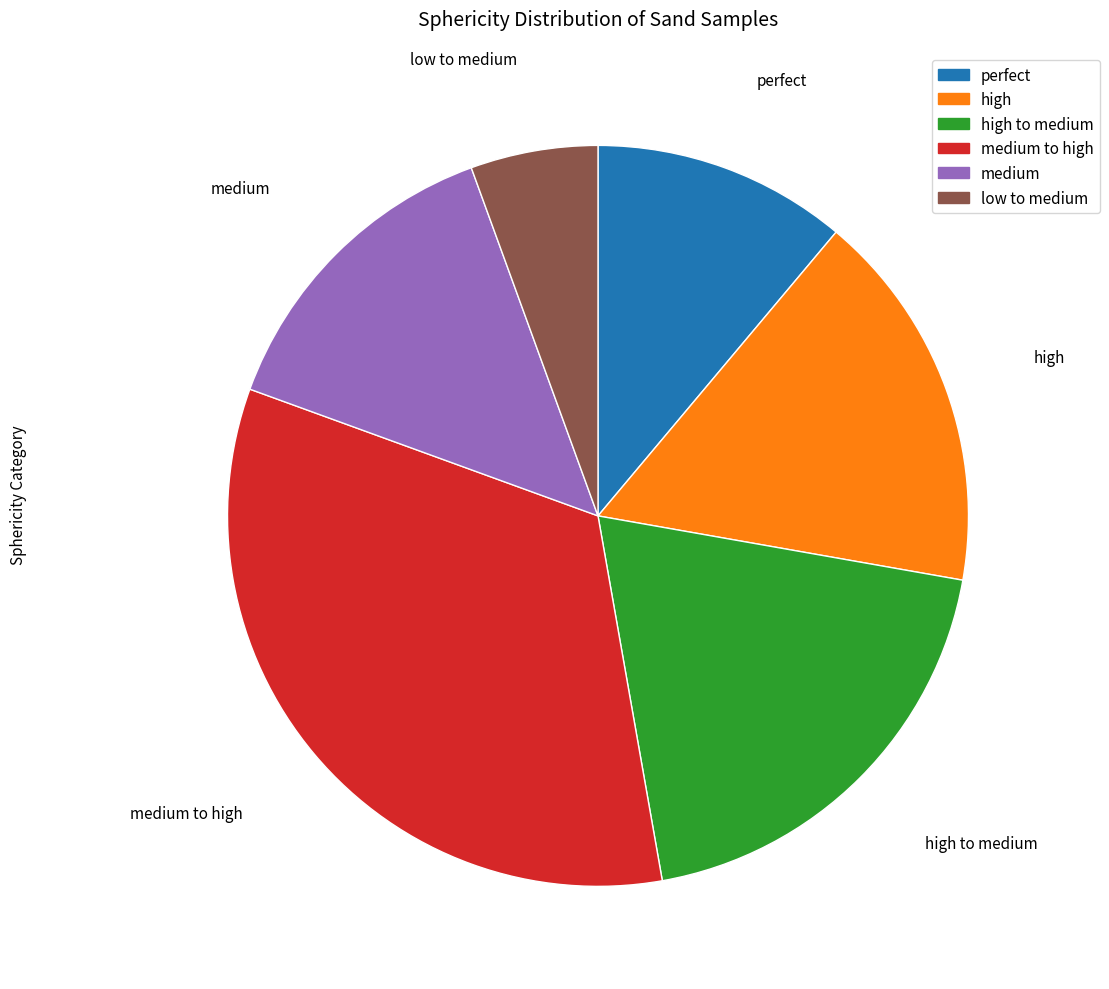

Count the number of slices in the pie.

6